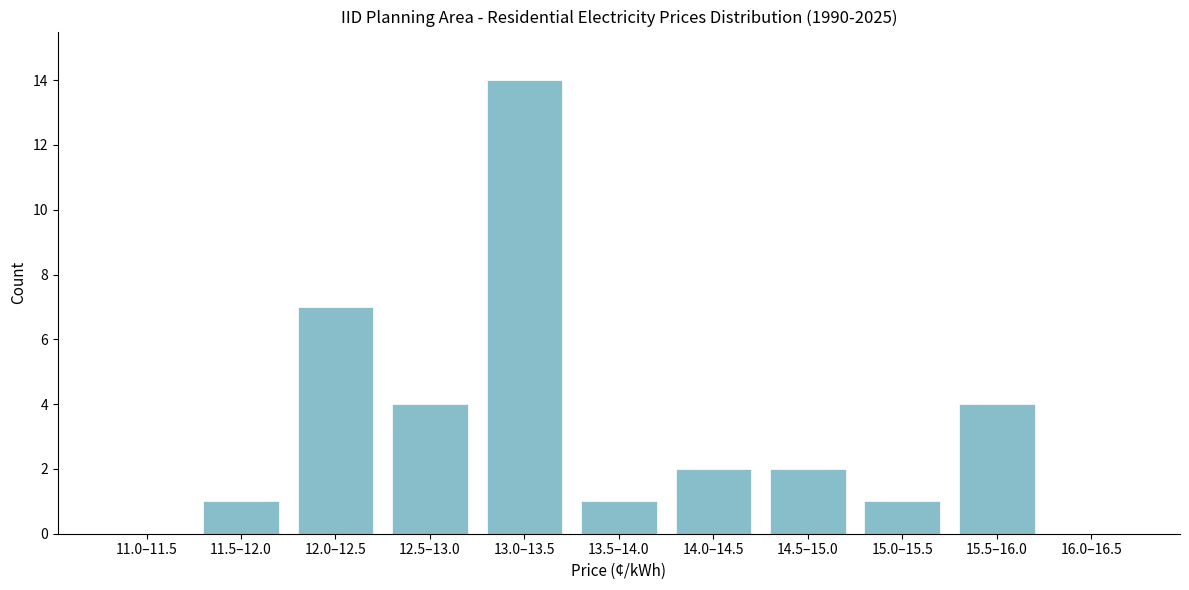

Reading left to right, extract all data points from this chart.

11.0–11.5=0	11.5–12.0=1	12.0–12.5=7	12.5–13.0=4	13.0–13.5=14	13.5–14.0=1	14.0–14.5=2	14.5–15.0=2	15.0–15.5=1	15.5–16.0=4	16.0–16.5=0